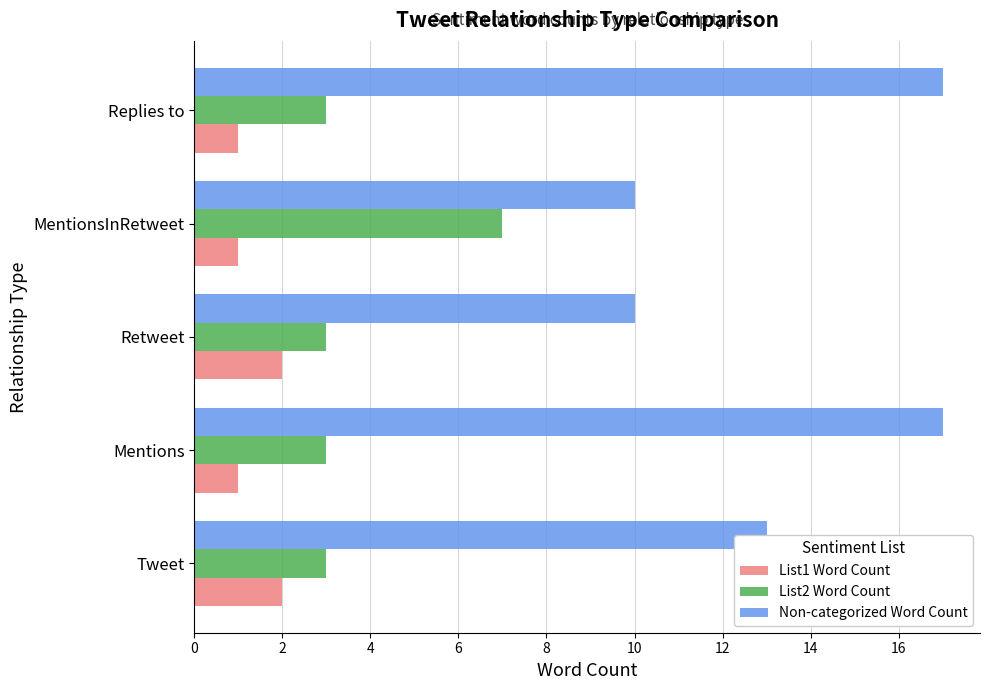

Between Tweet and Mentions, which series saw the biggest shift?

Non-categorized Word Count